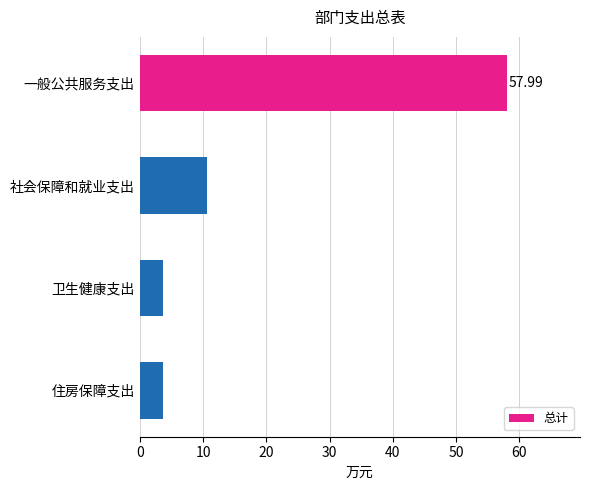

What is the average value?

19.0